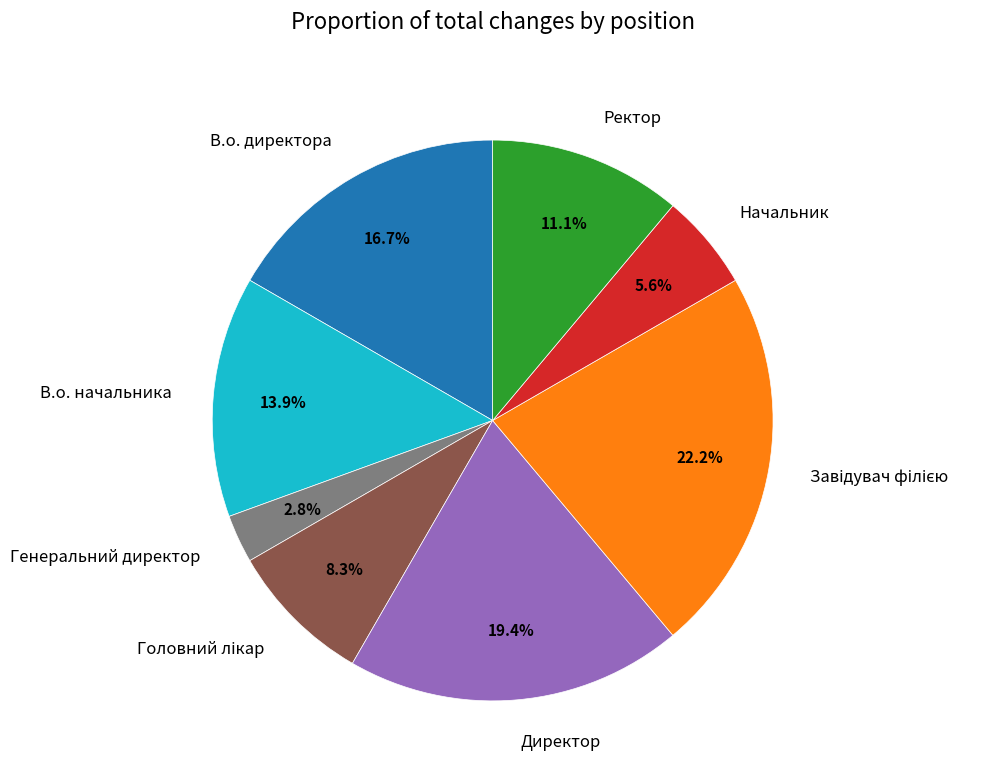

Does В.о. начальника account for over 50% of the chart?

No